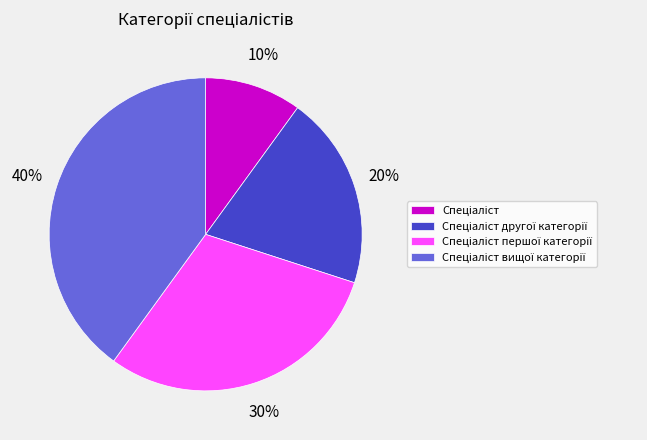

Is there any slice that represents more than half of the pie?

No